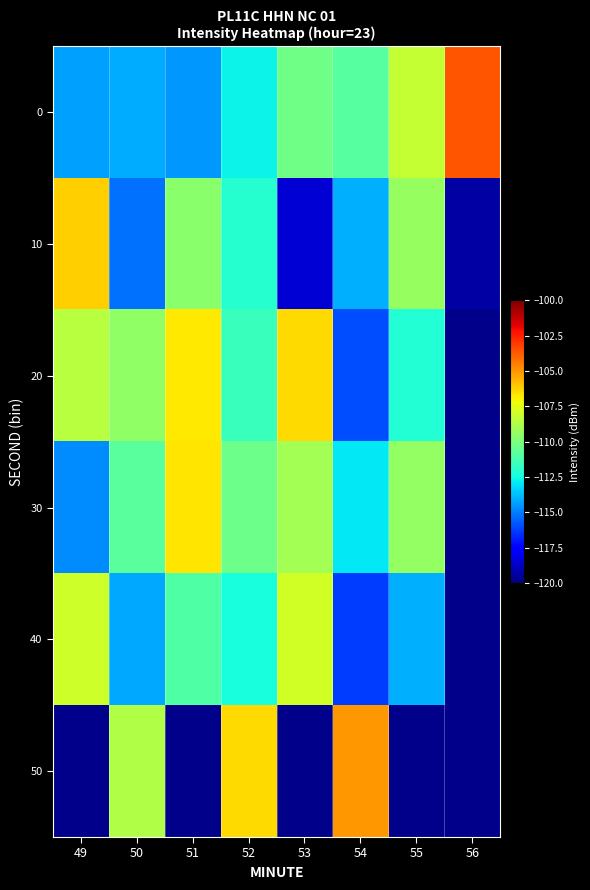

Which category has the lowest value across all series?

56